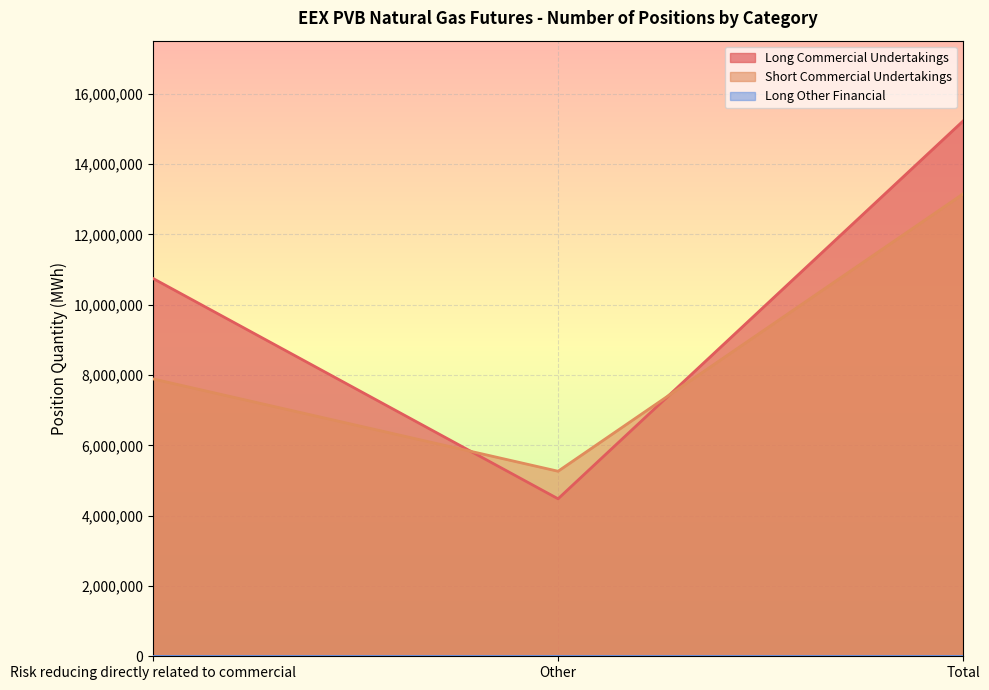

What is the sum of all Long Commercial Undertakings values?

30456376